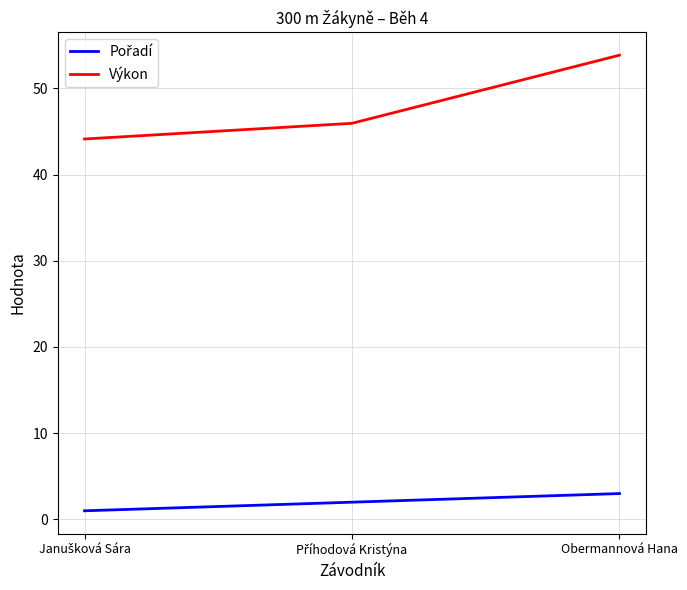

Which series has the widest spread of values?

Výkon